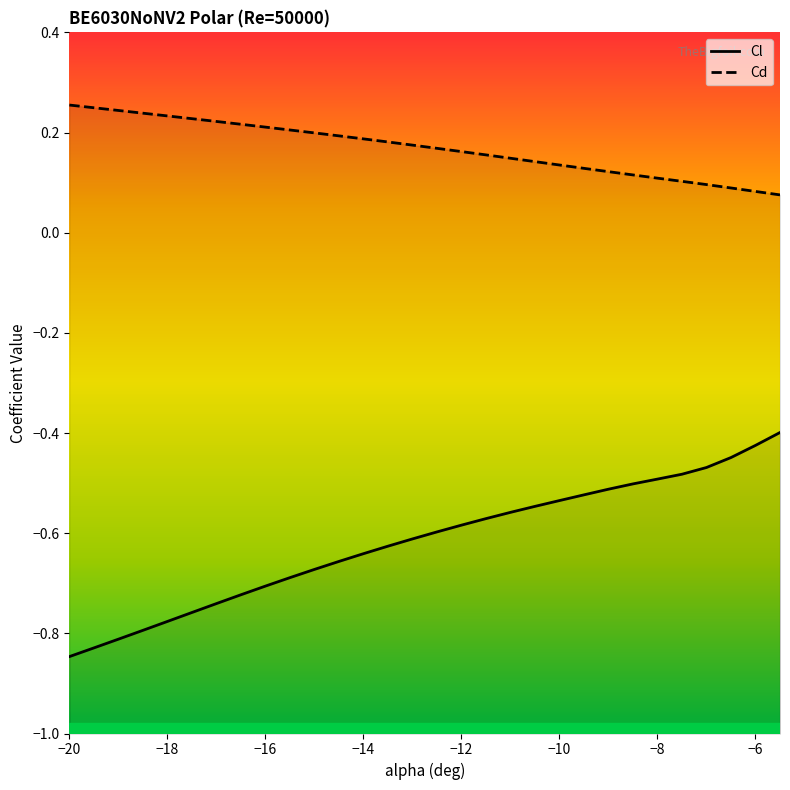

Which series has the largest total across all categories?

Cd